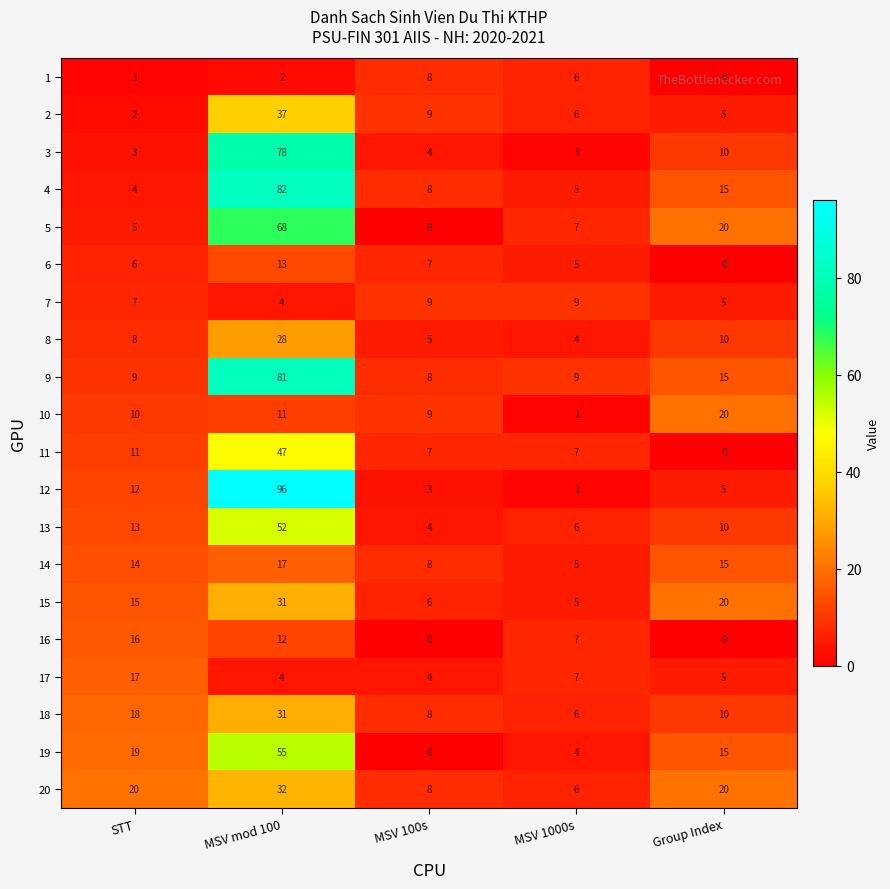

Rank the categories by 10 value from lowest to highest.

MSV 1000s, MSV 100s, STT, MSV mod 100, Group Index